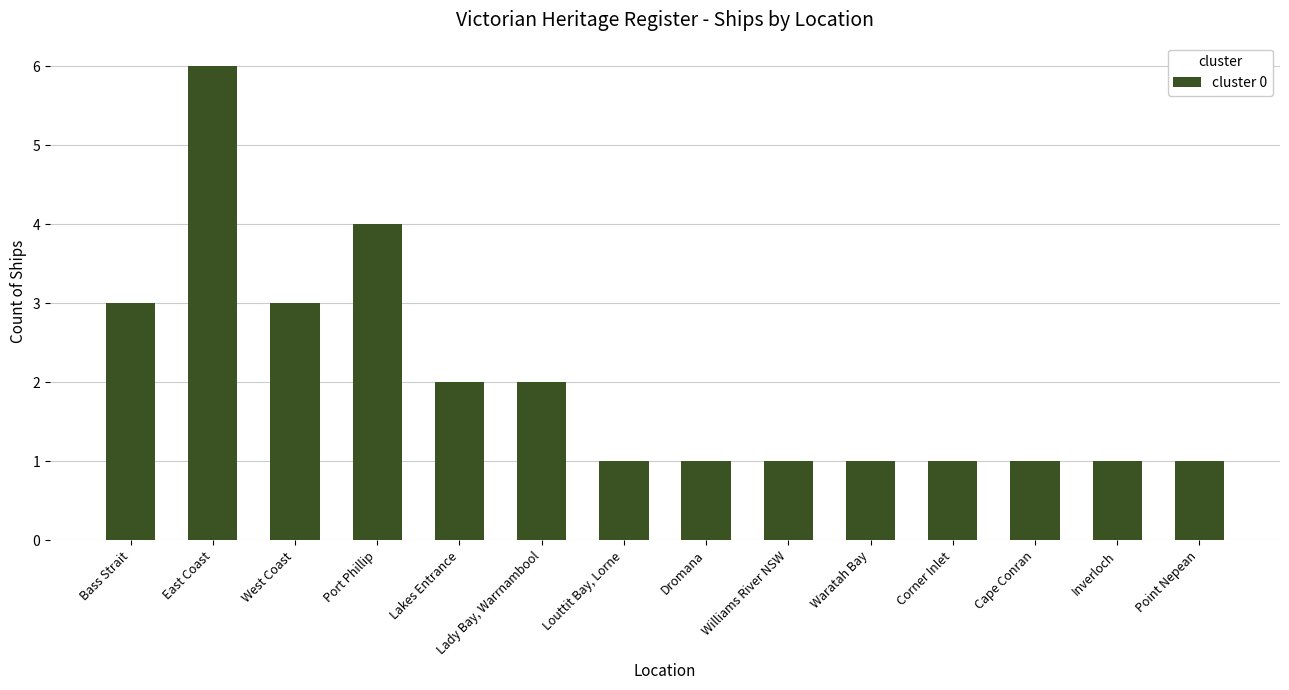

What is the average value?

2